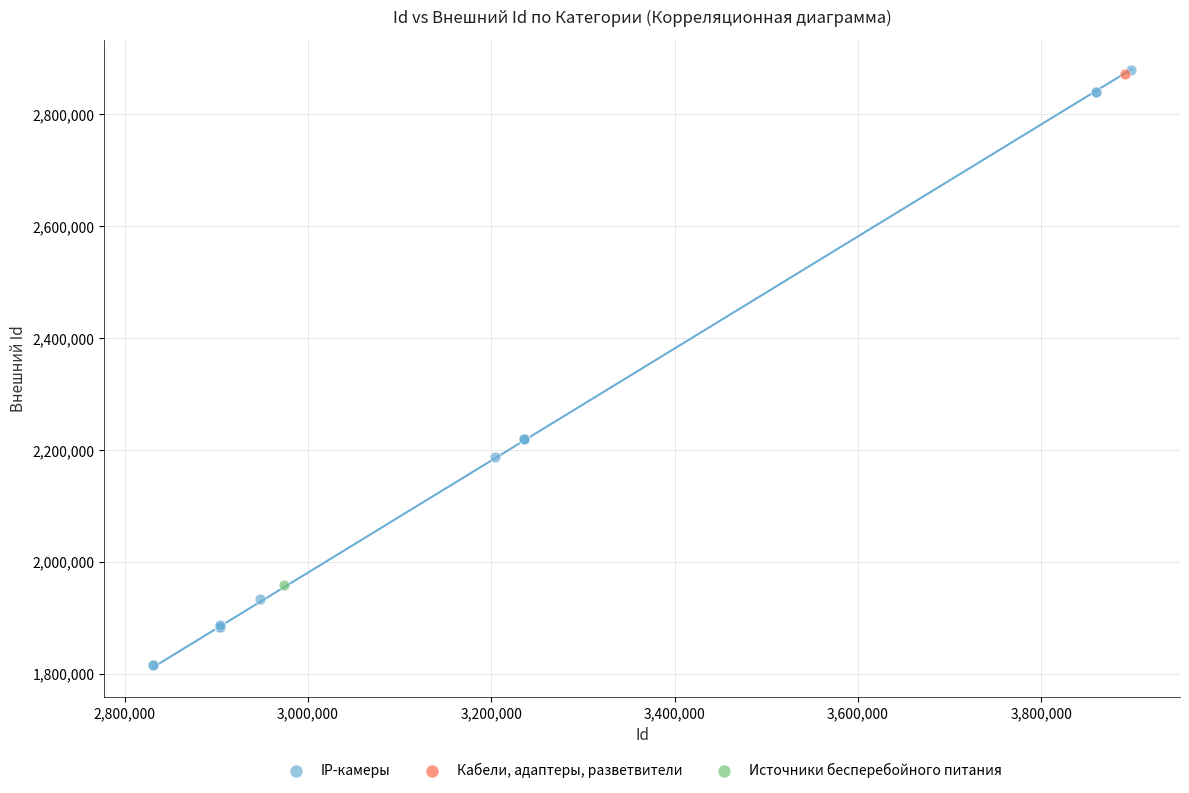

What are all the series names shown in the legend?

IP-камеры, Кабели, адаптеры, разветвители, Источники бесперебойного питания